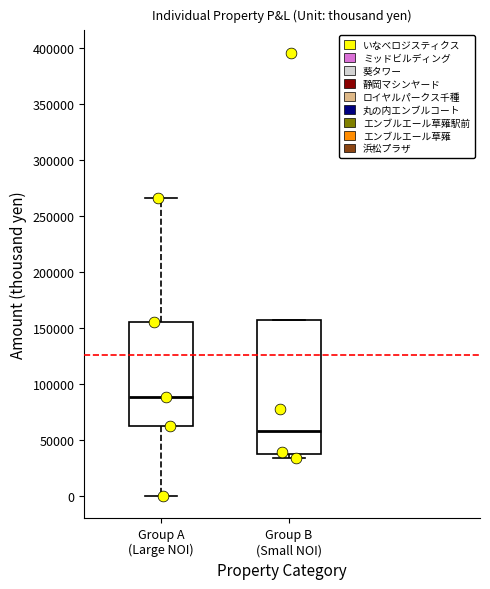

Where is the lower edge of the box for Group B (Small NOI) on the y-axis? The values are not printed on the chart, so give them approximately, as read against the axis.

40000